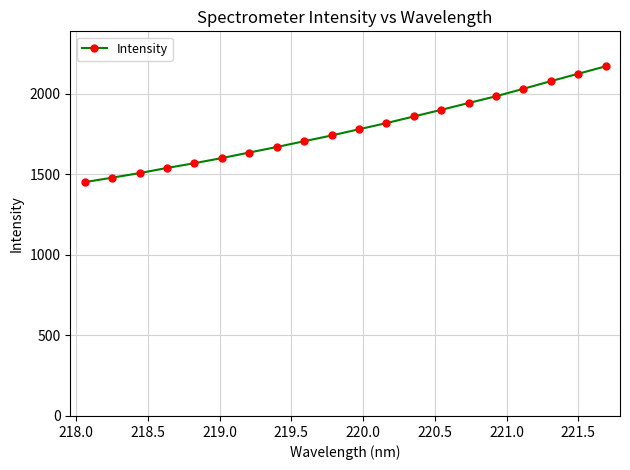

What is the average value?

1780.2